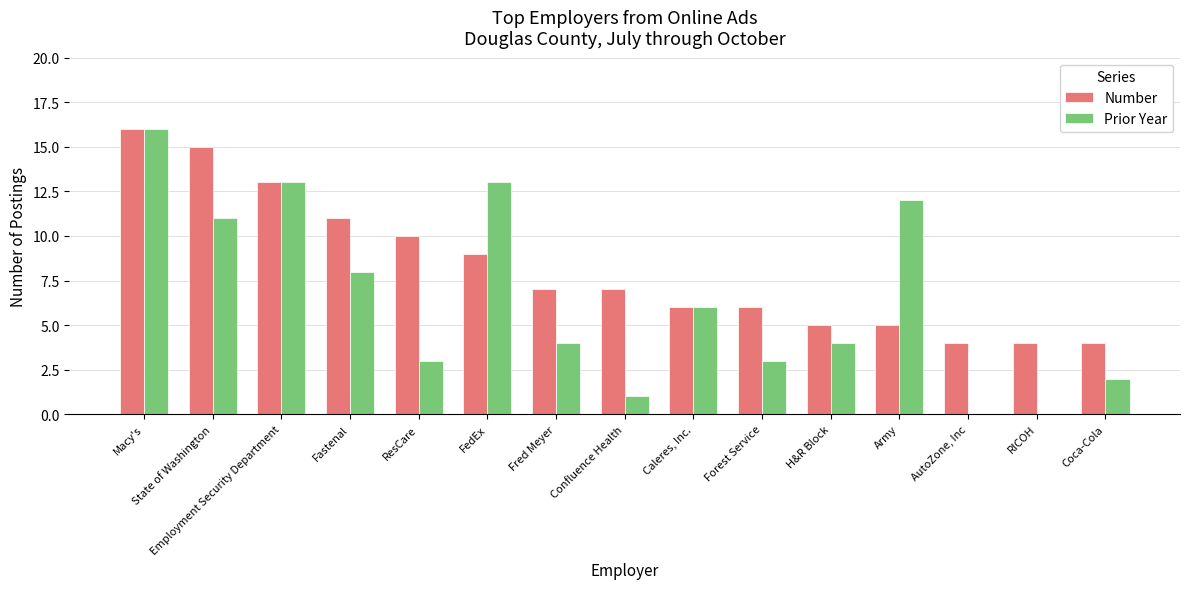

What is the sum of the Number values at Macy's and Employment Security Department?

29